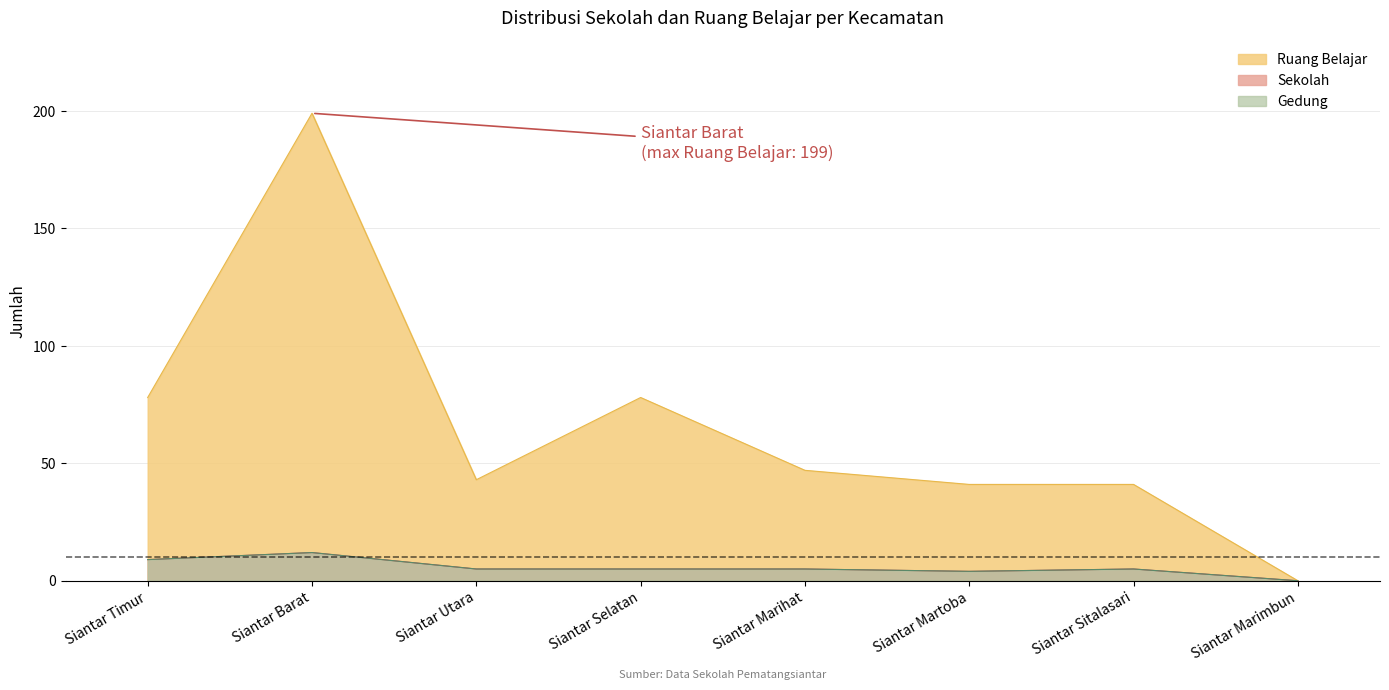

At which label does Sekolah first exceed 5?

Siantar Timur